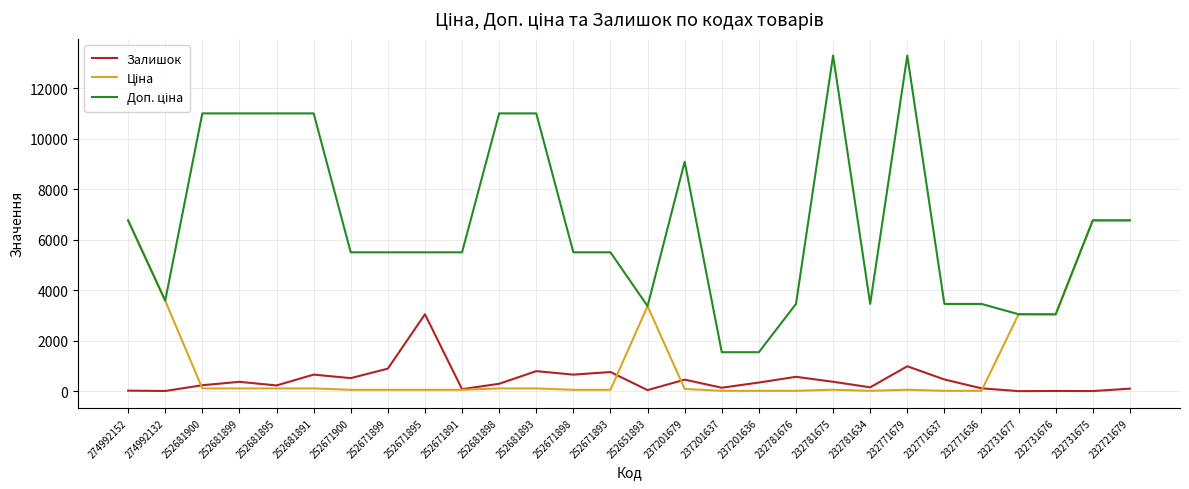

What is the maximum value for Залишок?

3048.0